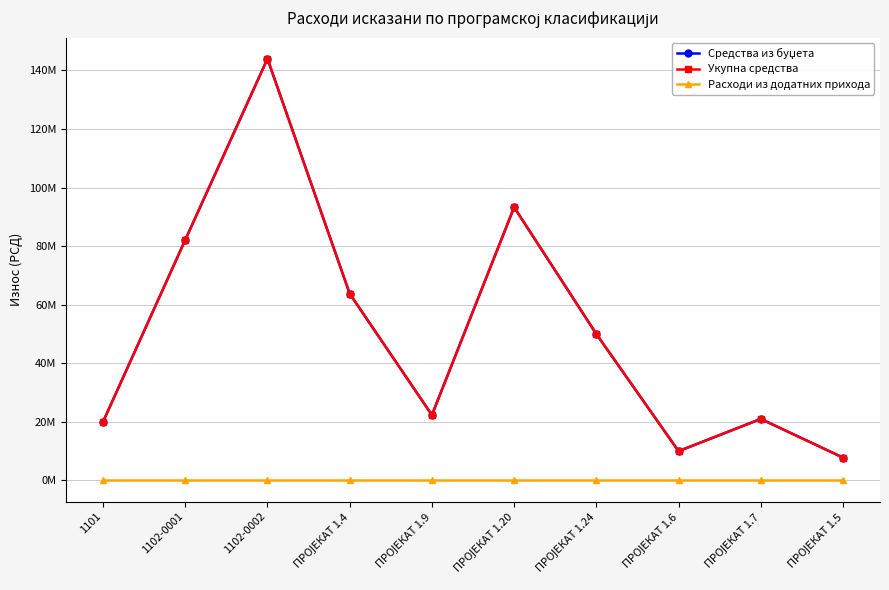

Reading left to right, extract all data points from this chart.

Средства из буџета: 1101=20000000	1102-0001=82141307	1102-0002=144000000	ПРОЈЕКАТ 1.4=63780144	ПРОЈЕКАТ 1.9=22329840	ПРОЈЕКАТ 1.20=93300000	ПРОЈЕКАТ 1.24=50000000	ПРОЈЕКАТ 1.6=10000000	ПРОЈЕКАТ 1.7=21000000	ПРОЈЕКАТ 1.5=7800000
Укупна средства: 1101=20000000	1102-0001=82141307	1102-0002=144000000	ПРОЈЕКАТ 1.4=63780144	ПРОЈЕКАТ 1.9=22329840	ПРОЈЕКАТ 1.20=93300000	ПРОЈЕКАТ 1.24=50000000	ПРОЈЕКАТ 1.6=10000000	ПРОЈЕКАТ 1.7=21000000	ПРОЈЕКАТ 1.5=7800000
Расходи из додатних прихода: 1101=0	1102-0001=0	1102-0002=0	ПРОЈЕКАТ 1.4=0	ПРОЈЕКАТ 1.9=0	ПРОЈЕКАТ 1.20=0	ПРОЈЕКАТ 1.24=0	ПРОЈЕКАТ 1.6=0	ПРОЈЕКАТ 1.7=0	ПРОЈЕКАТ 1.5=0